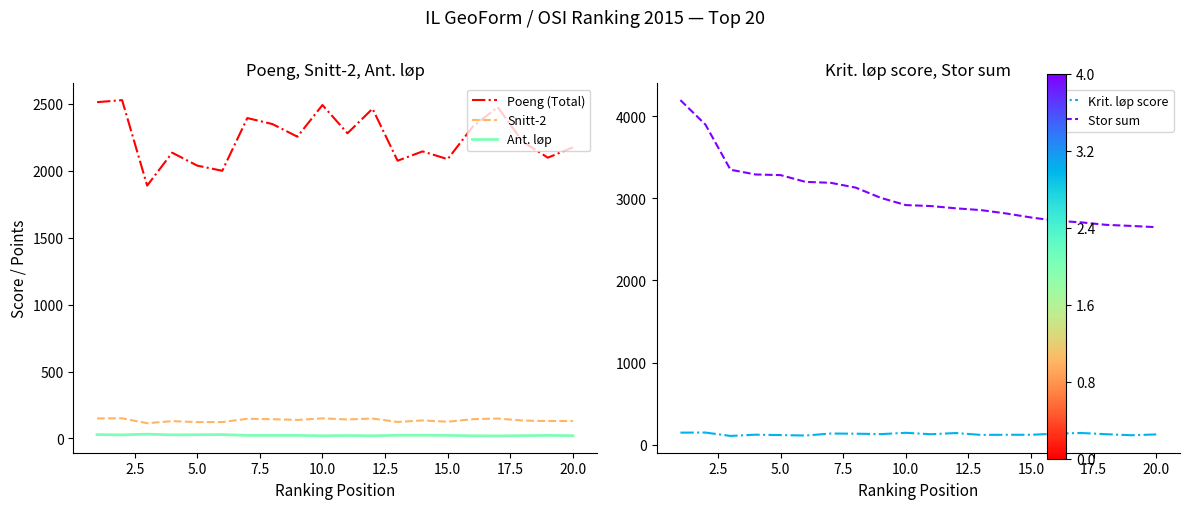

True or false: Poeng (Total) and Ant. løp intersect in this chart.

False